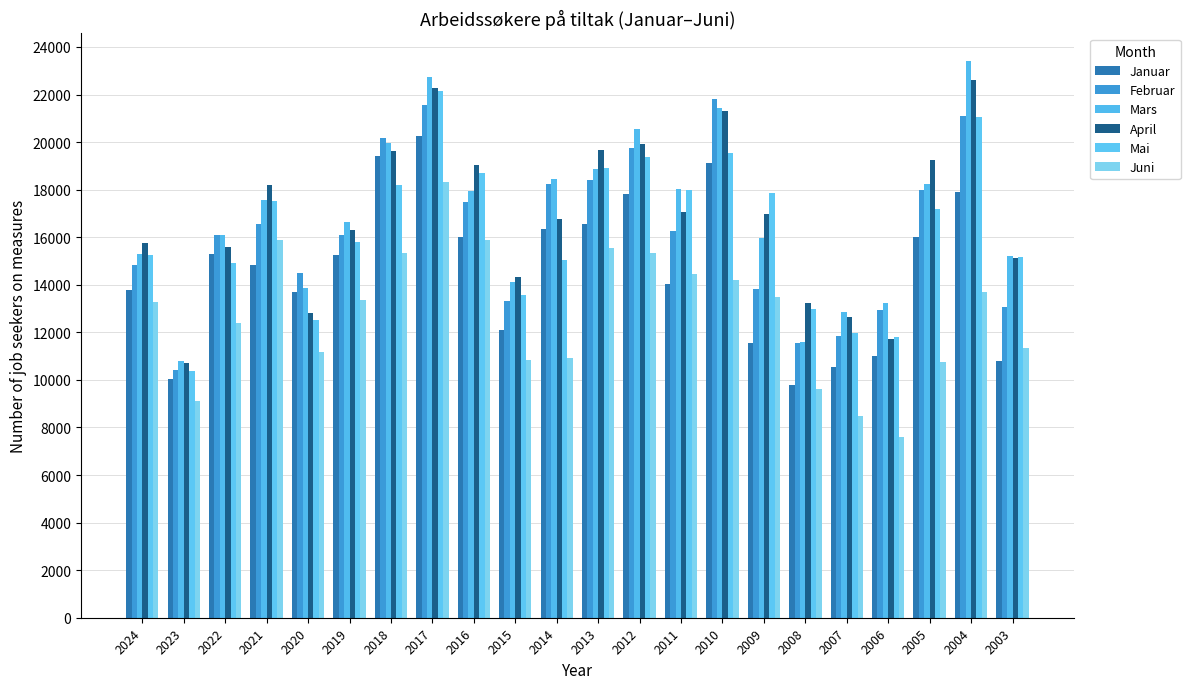

What is the greatest value displayed?

23401